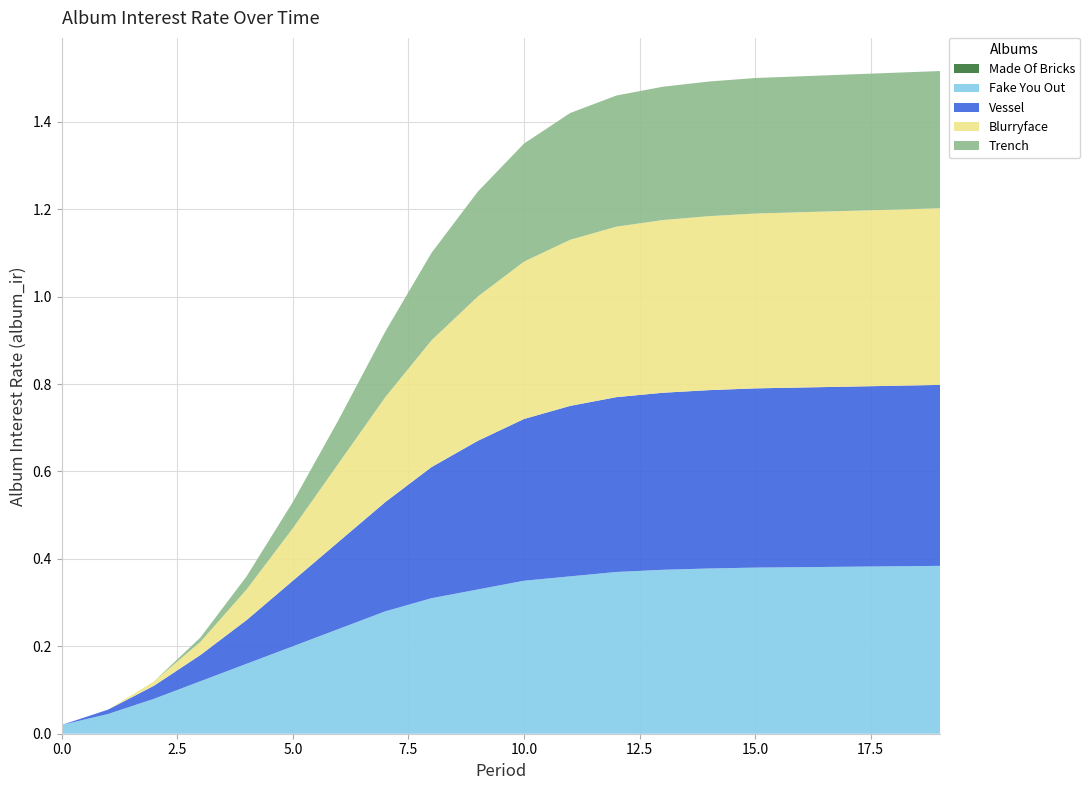

Reading right to left, what are all the values shown in this chart?

Made Of Bricks: 0.0	0.0	0.0	0.0	0.0	0.0	0.0	0.0	0.0	0.0	0.0	0.0	0.0	0.0	0.0	0.0	0.0	0.0	0.0	0.0
Fake You Out: 0.4	0.4	0.4	0.4	0.4	0.4	0.4	0.4	0.4	0.3	0.3	0.3	0.3	0.2	0.2	0.2	0.1	0.1	0.0	0.0
Vessel: 0.4	0.4	0.4	0.4	0.4	0.4	0.4	0.4	0.4	0.4	0.3	0.3	0.2	0.2	0.1	0.1	0.1	0.0	0.0	0.0
Blurryface: 0.4	0.4	0.4	0.4	0.4	0.4	0.4	0.4	0.4	0.4	0.3	0.3	0.2	0.2	0.1	0.1	0.0	0.0	0.0	0.0
Trench: 0.3	0.3	0.3	0.3	0.3	0.3	0.3	0.3	0.3	0.3	0.2	0.2	0.1	0.1	0.1	0.0	0.0	0.0	0.0	0.0